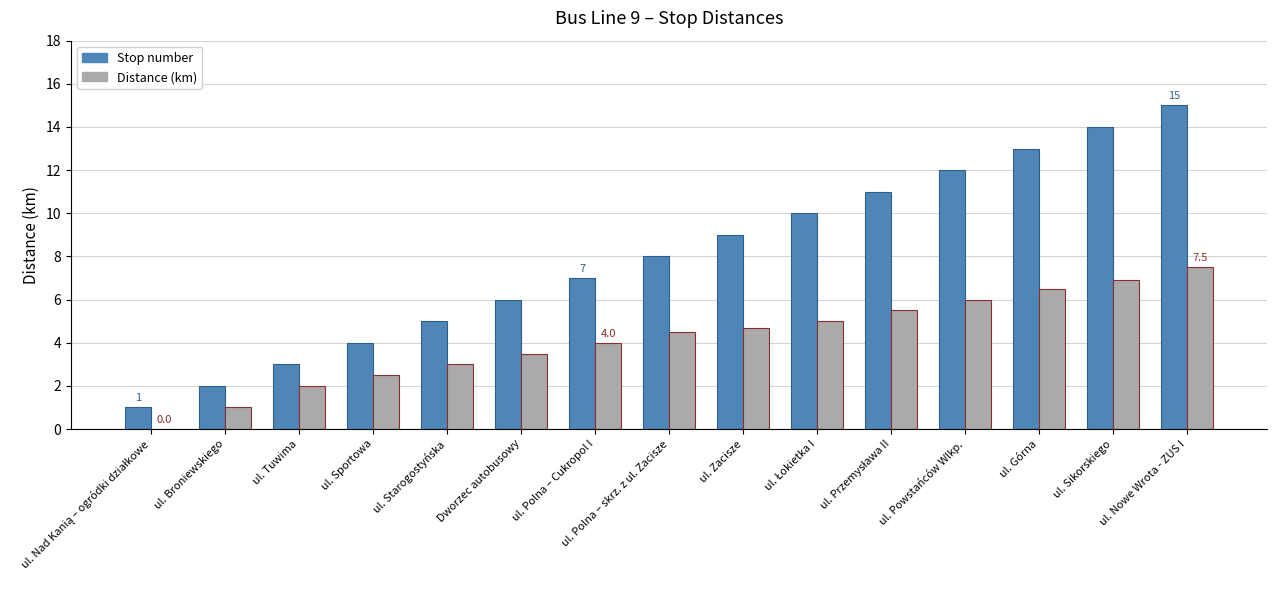

What are all the series names shown in the legend?

Stop number, Distance (km)